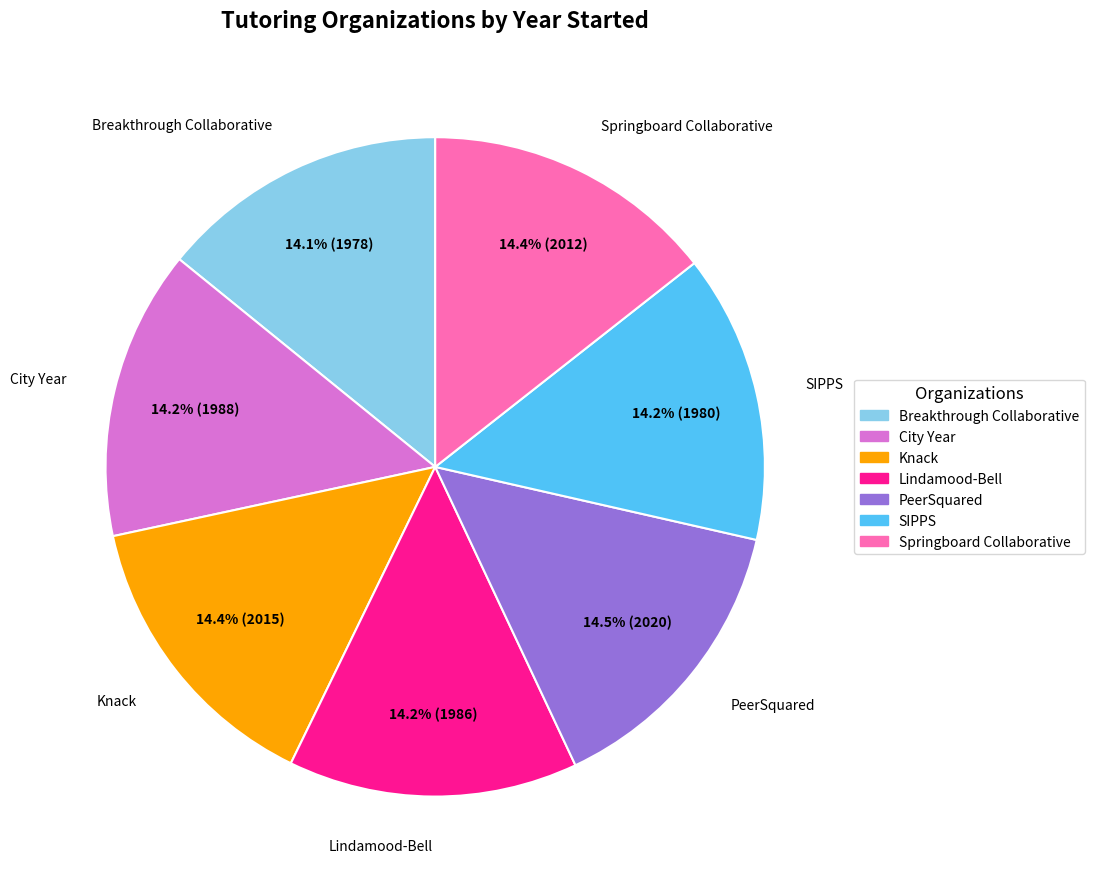

To the nearest percent, what portion does SIPPS represent?

14%